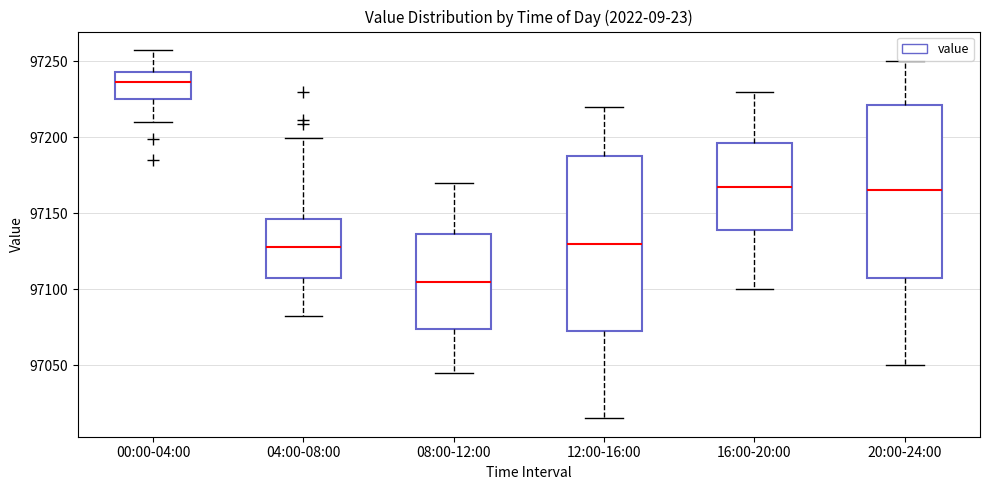

Where does the upper whisker of the box for 00:00-04:00 end on the y-axis? The values are not printed on the chart, so give them approximately, as read against the axis.

97255